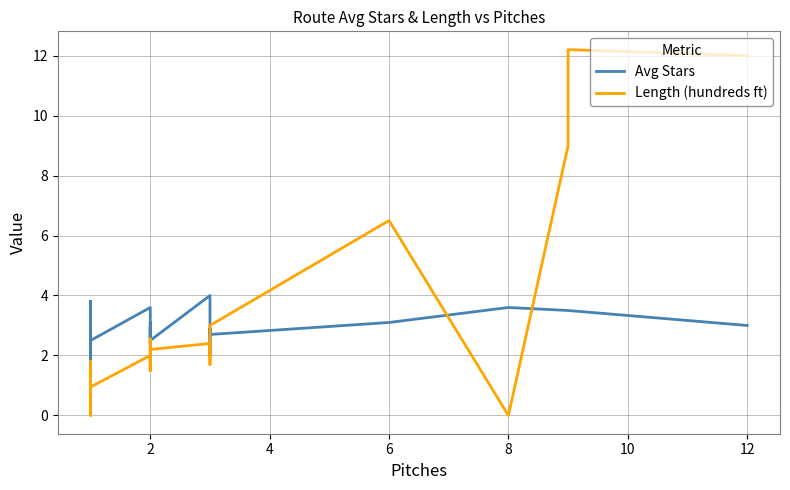

Does the chart have visible grid lines?

Yes